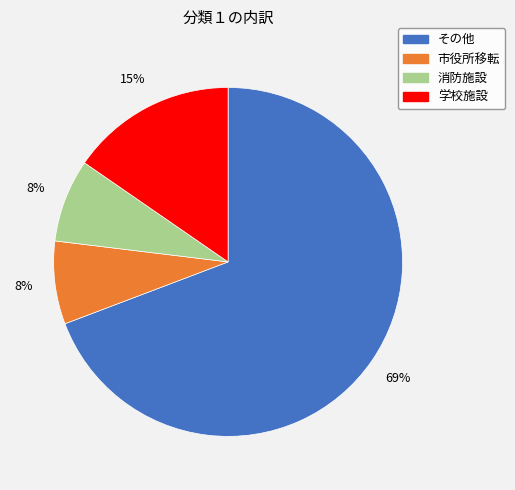

What percentage is the その他 slice, to the nearest percent?

69%